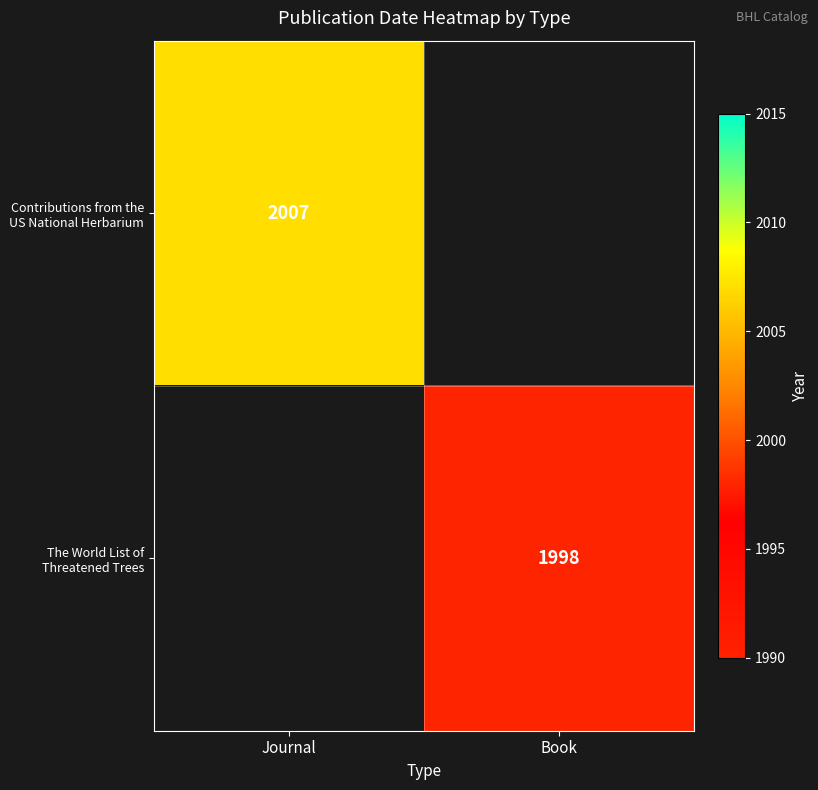

At how many categories does at least one series exceed 2001?

1